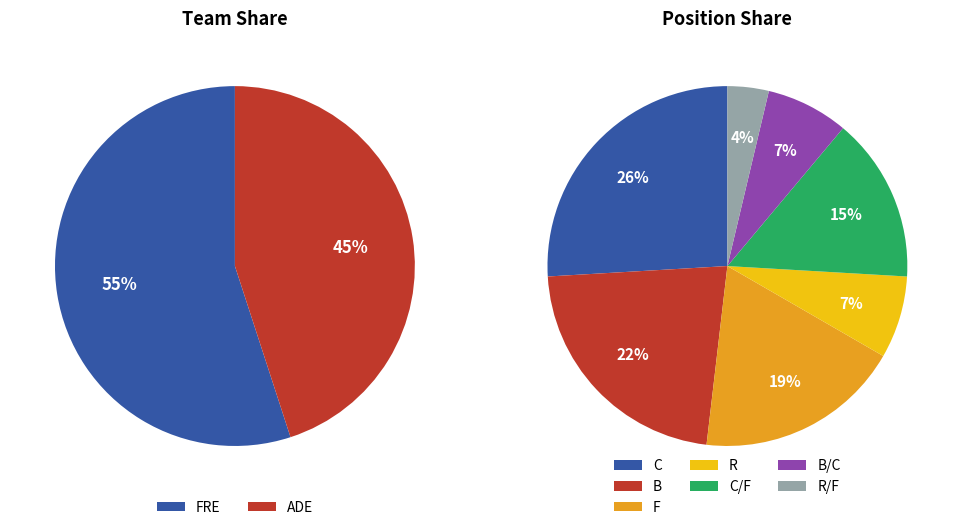

Which slice is the largest?

FRE